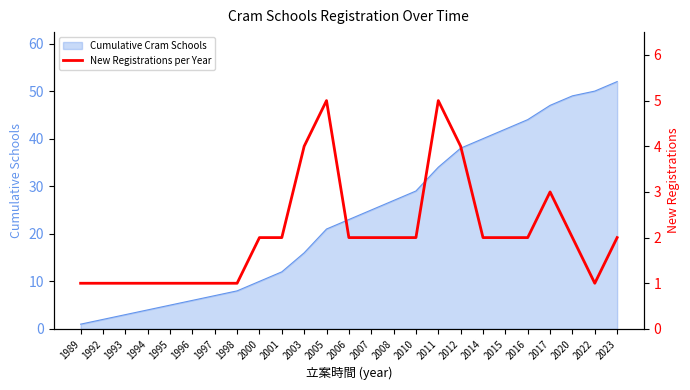

How many lines are shown in the chart?

1